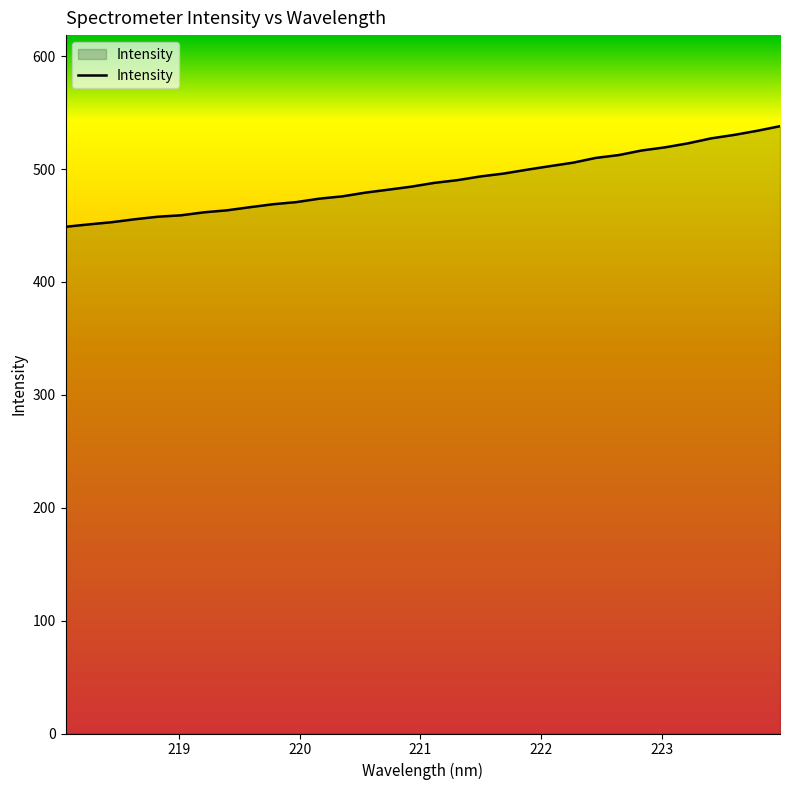

What is the difference between the maximum and minimum values?

89.1